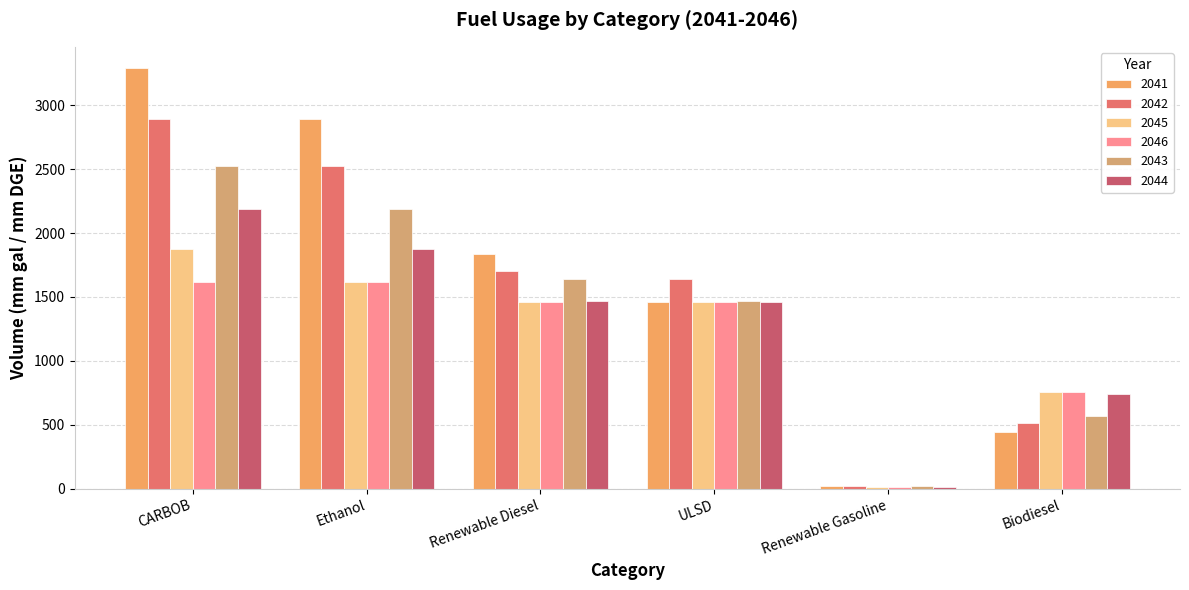

What is the label of the 2nd bar from the right?

Renewable Gasoline